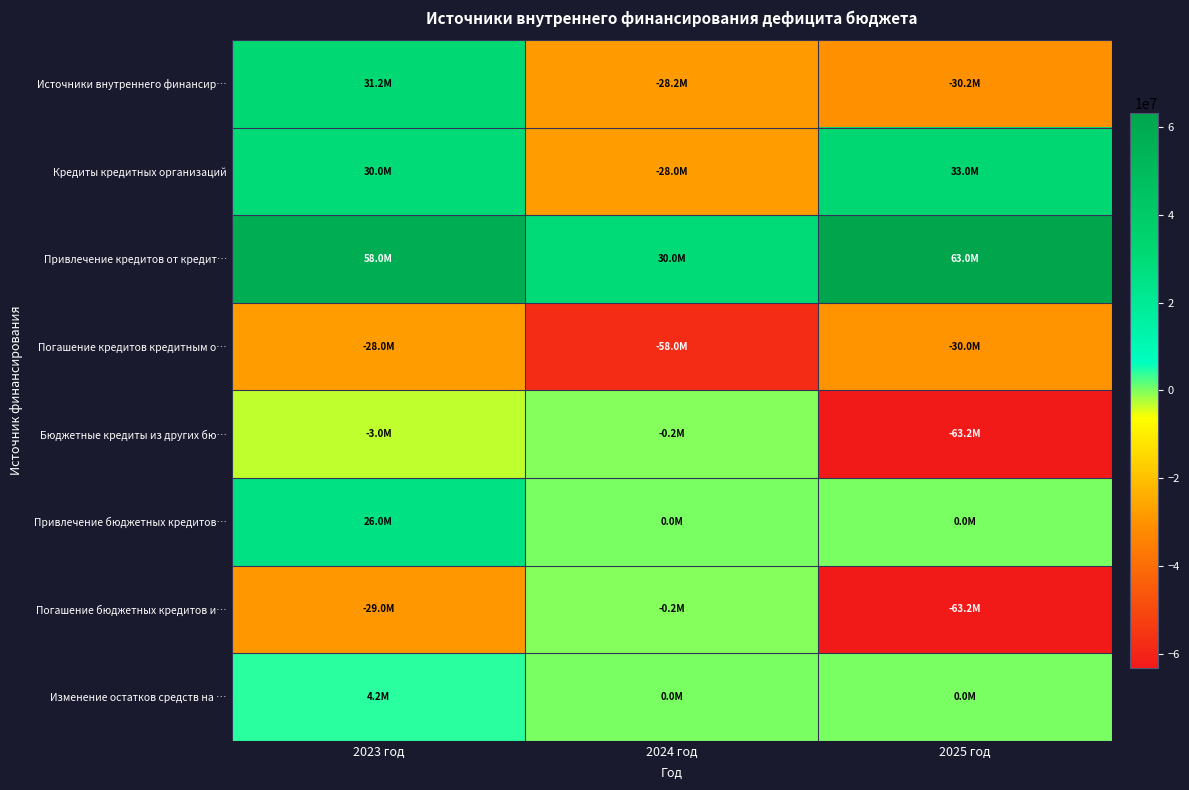

What is the minimum value shown in the chart?

-63195756.7